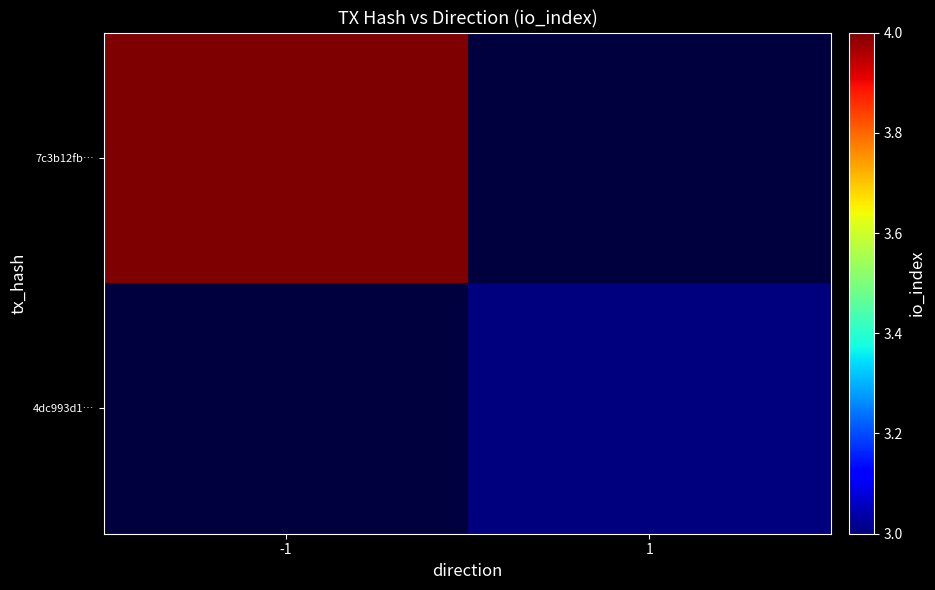

List the series in order of their overall mean, highest first.

7c3b12fb…, 4dc993d1…